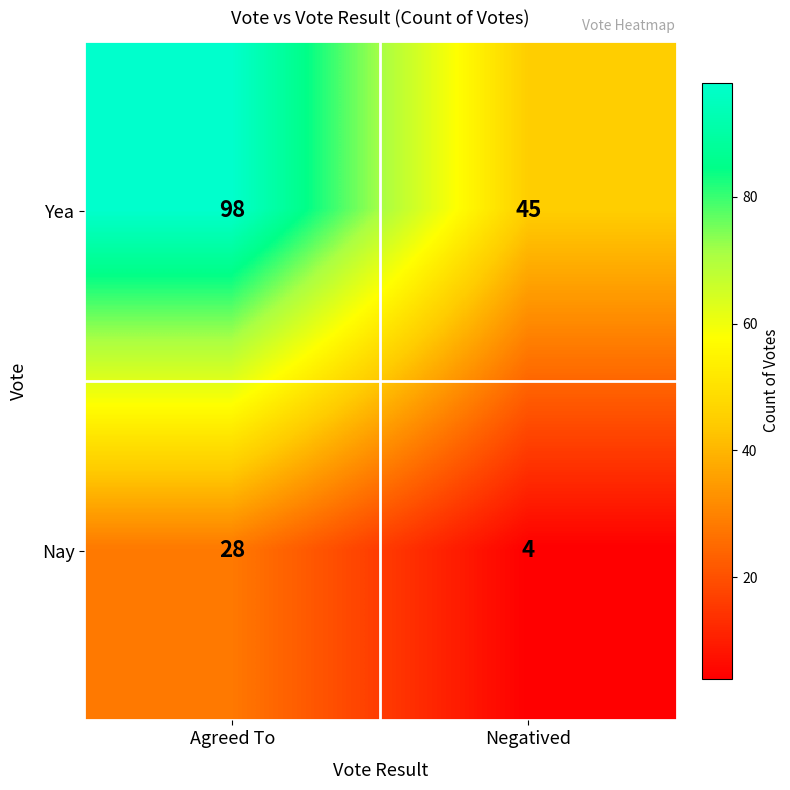

Reading right to left, list all the values displayed in this chart.

Yea: Negatived=45	Agreed To=98
Nay: Negatived=4	Agreed To=28